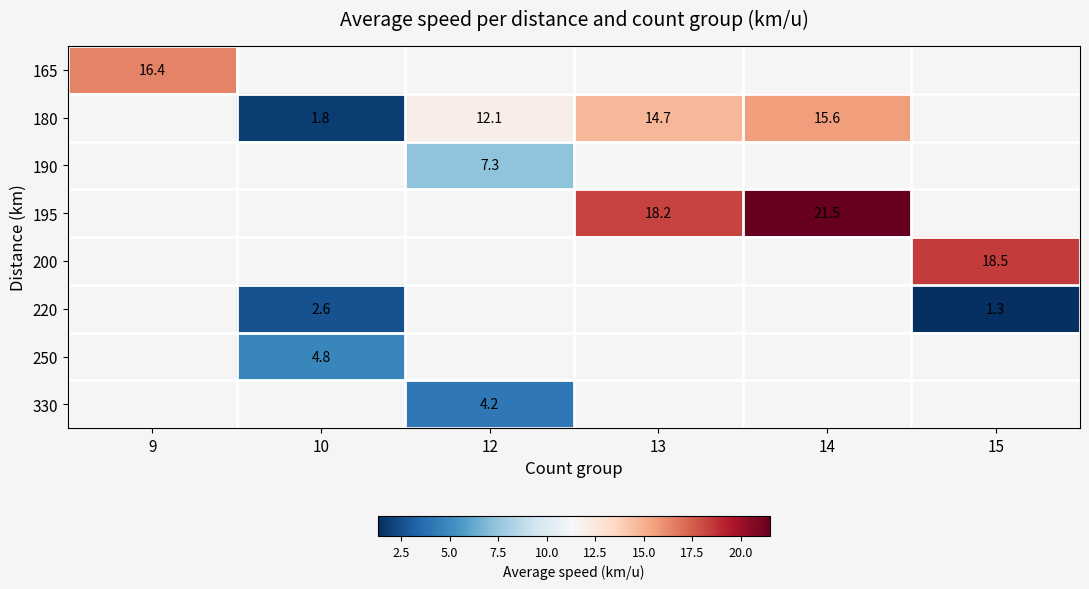

How many data points does each series have?

6